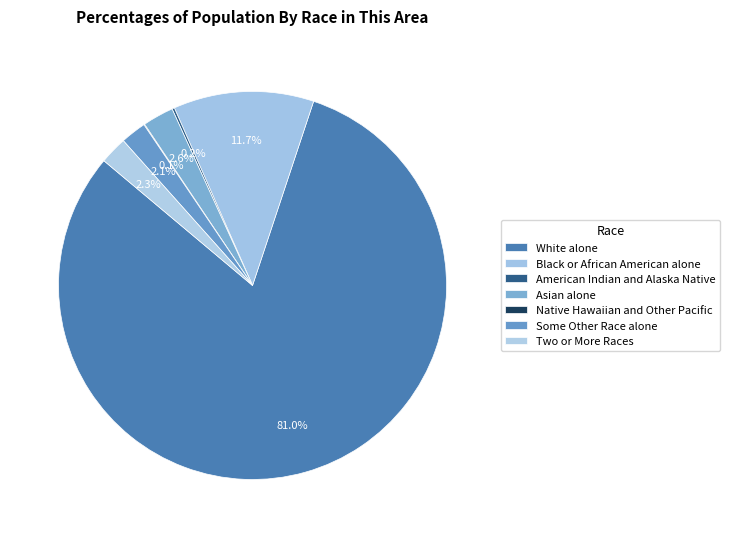

The American Indian and Alaska Native slice represents 0% of the pie. True or false?

True